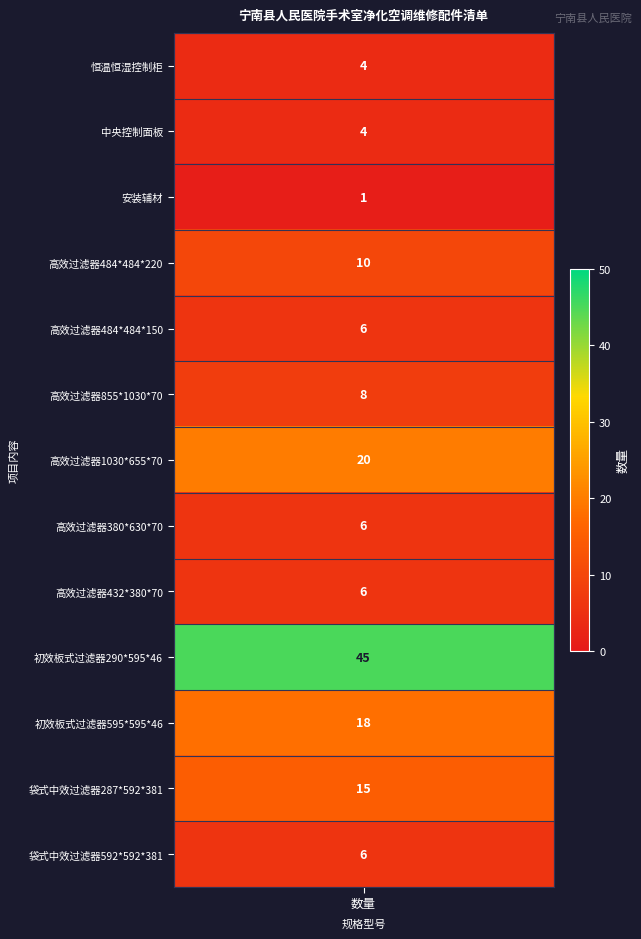

How many values are below 6?

3